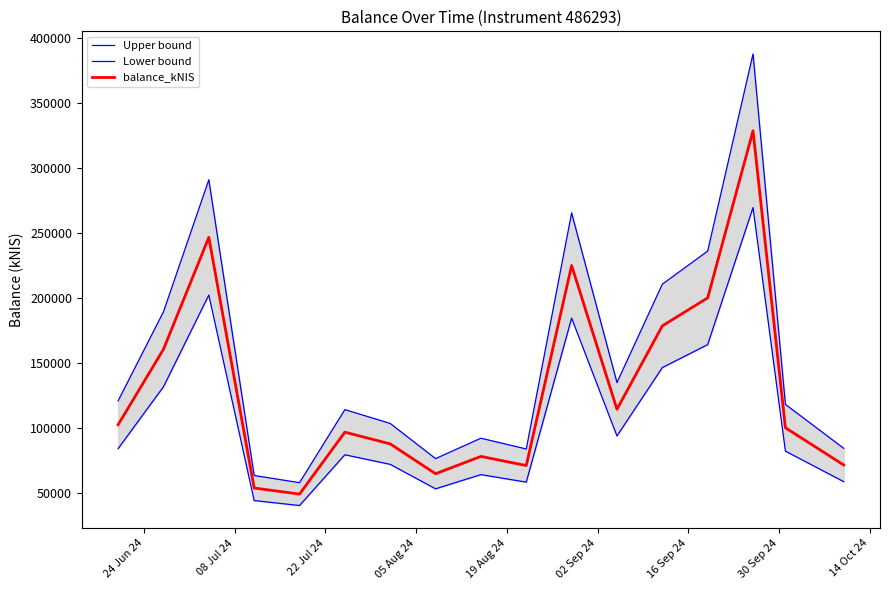

What is the minimum value for balance_kNIS?

48896.1